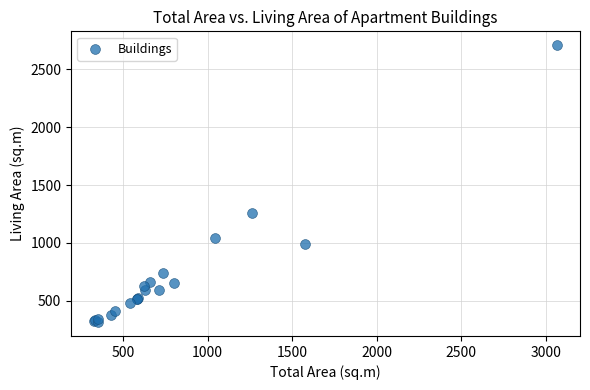

What Y value in the scatter plot is closest to 1512?

1261.2